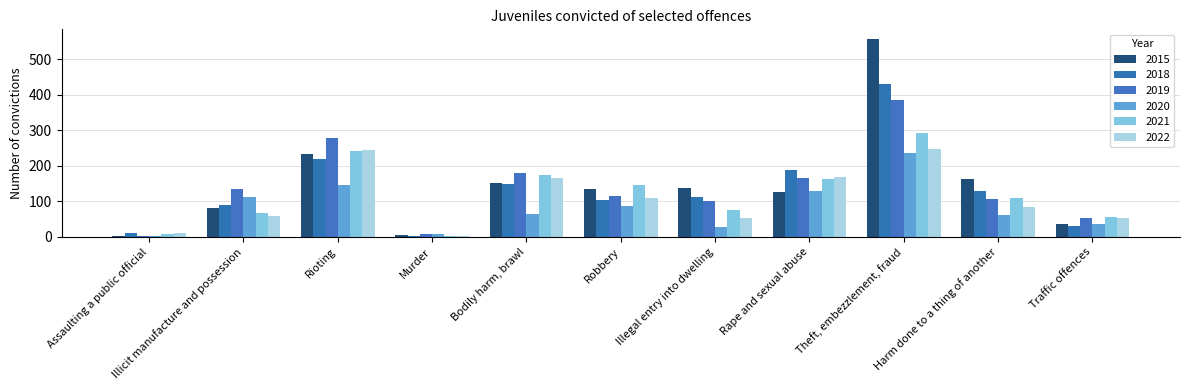

Which label corresponds to the smallest value in the chart?

Assaulting a public official